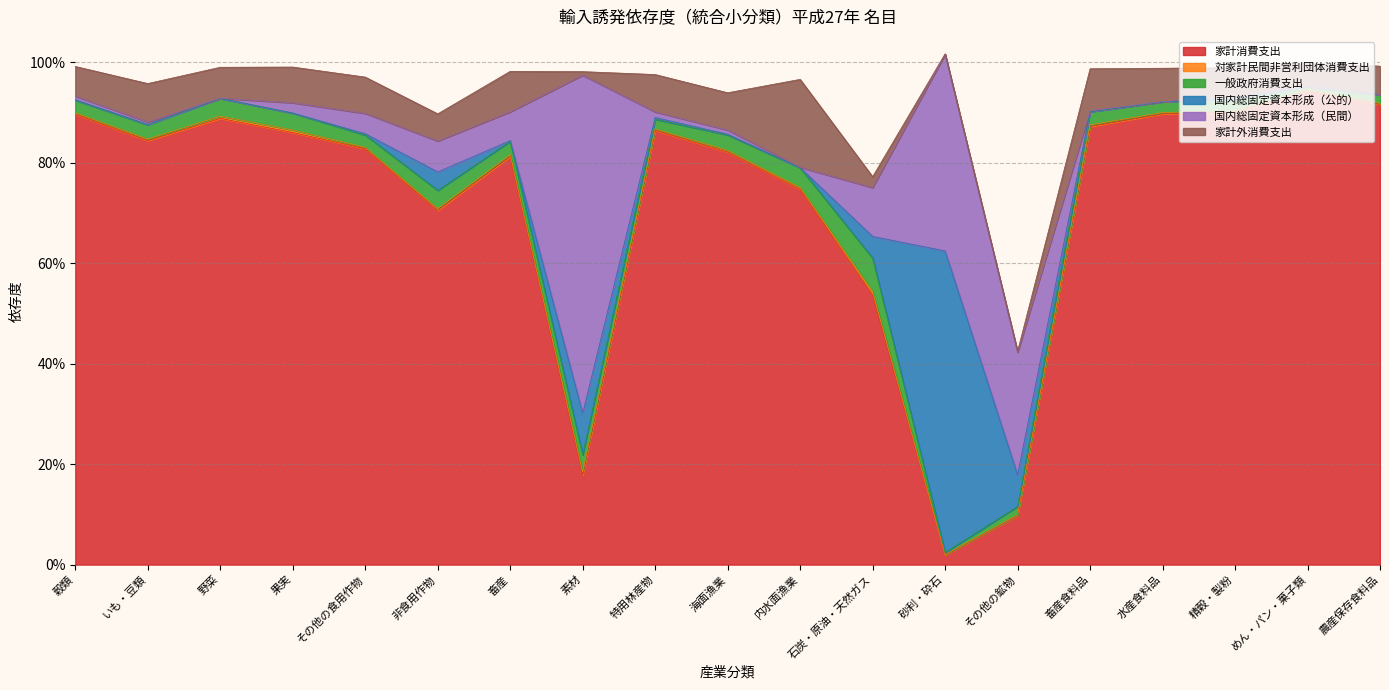

Does the chart display data point markers on the line(s)?

No